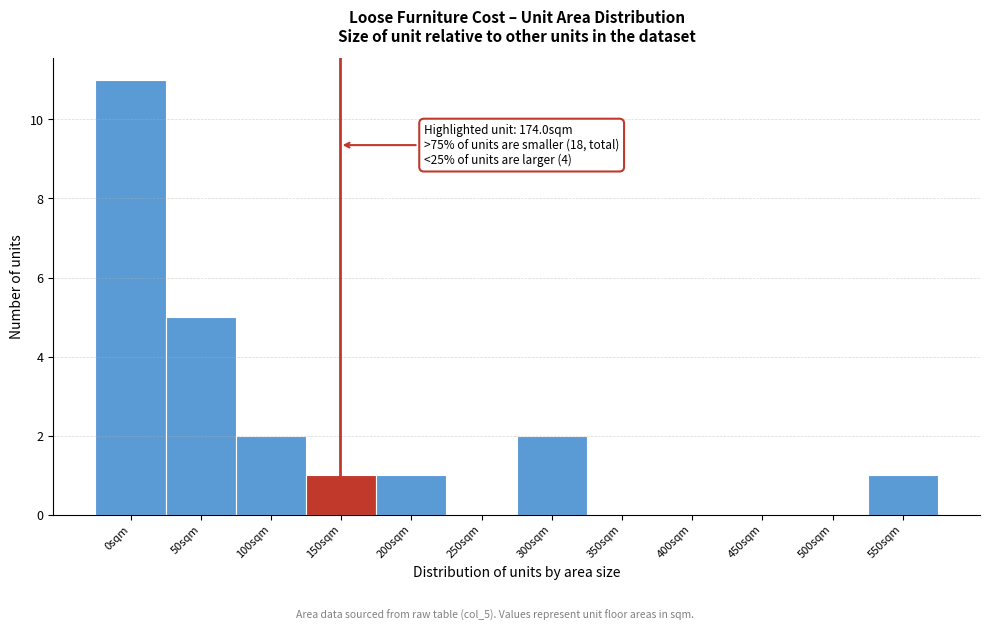

Reading left to right, extract all data points from this chart.

0sqm=11	50sqm=5	100sqm=2	150sqm=1	200sqm=1	250sqm=0	300sqm=2	350sqm=0	400sqm=0	450sqm=0	500sqm=0	550sqm=1